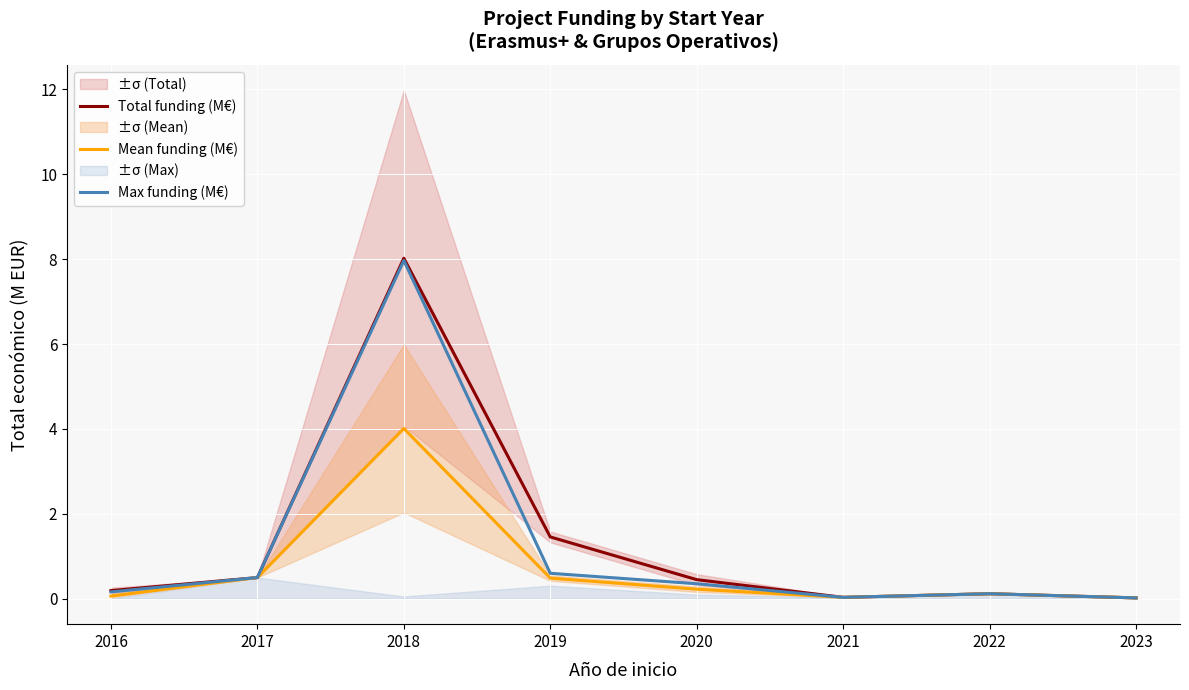

Between 2016 and 2018, which series saw the biggest shift?

Total funding (M€)